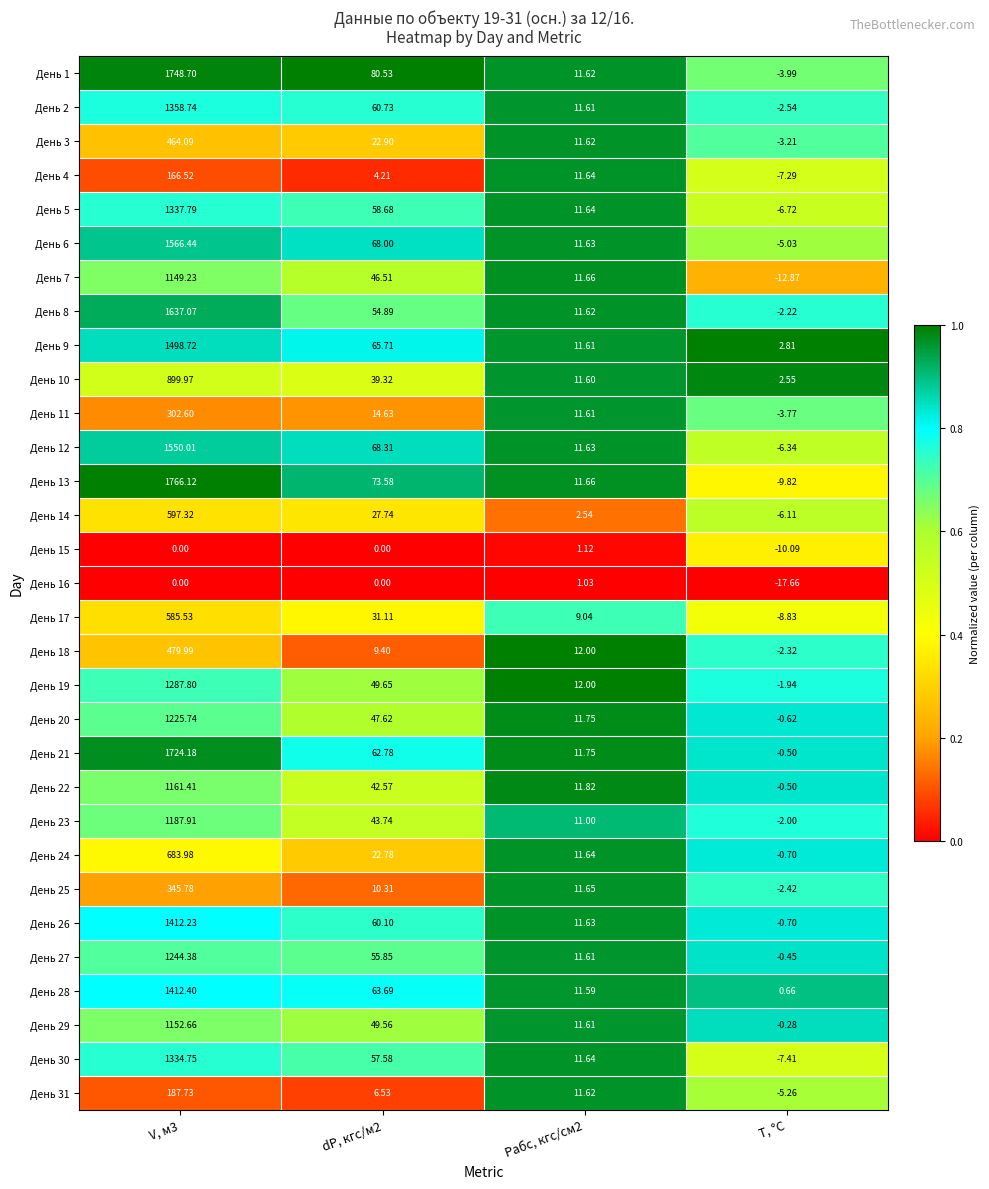

At how many categories does at least one series exceed 0?

4